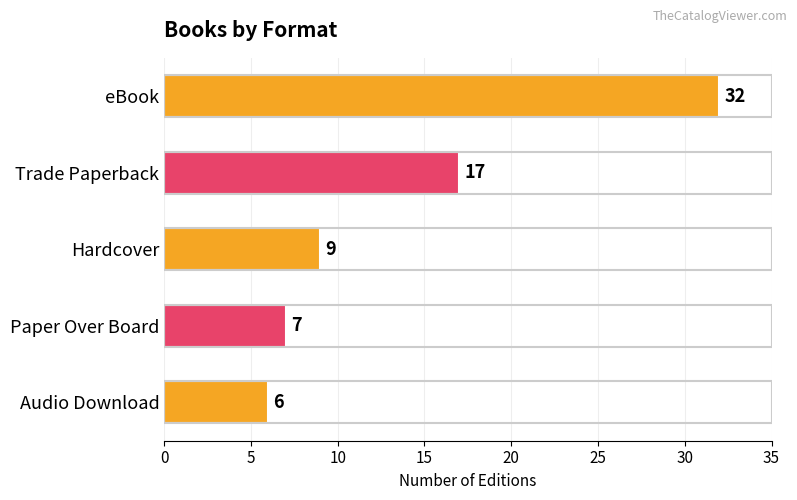

Reading bottom to top, transcribe all the data shown in this chart.

Audio Download=6	Paper Over Board=7	Hardcover=9	Trade Paperback=17	eBook=32